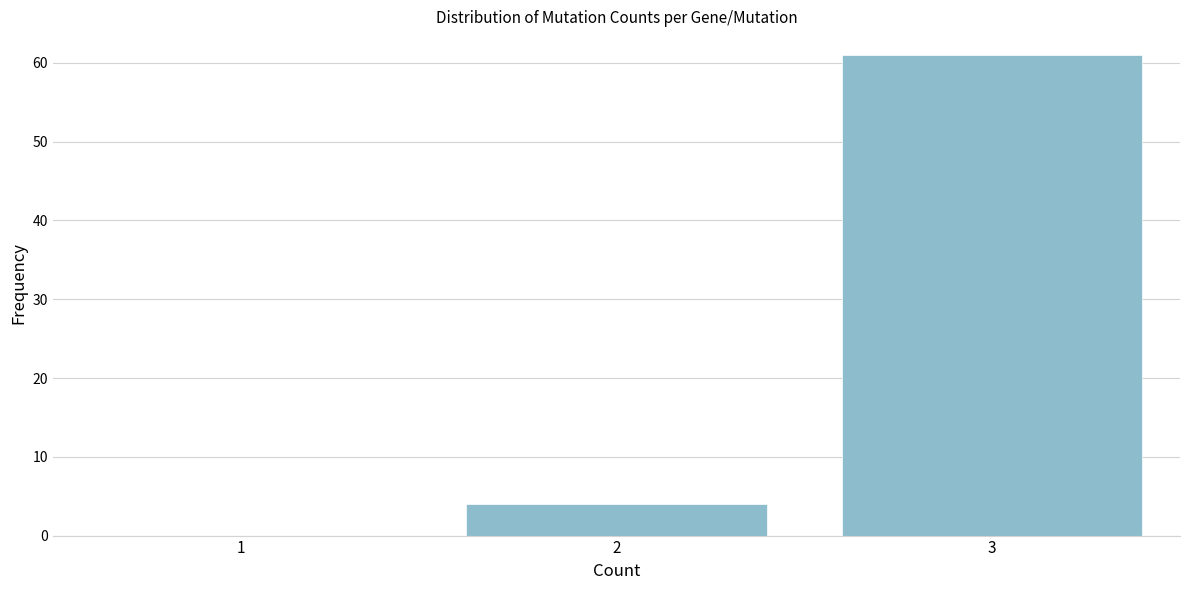

Reading left to right, extract all data points from this chart.

1=0	2=4	3=61